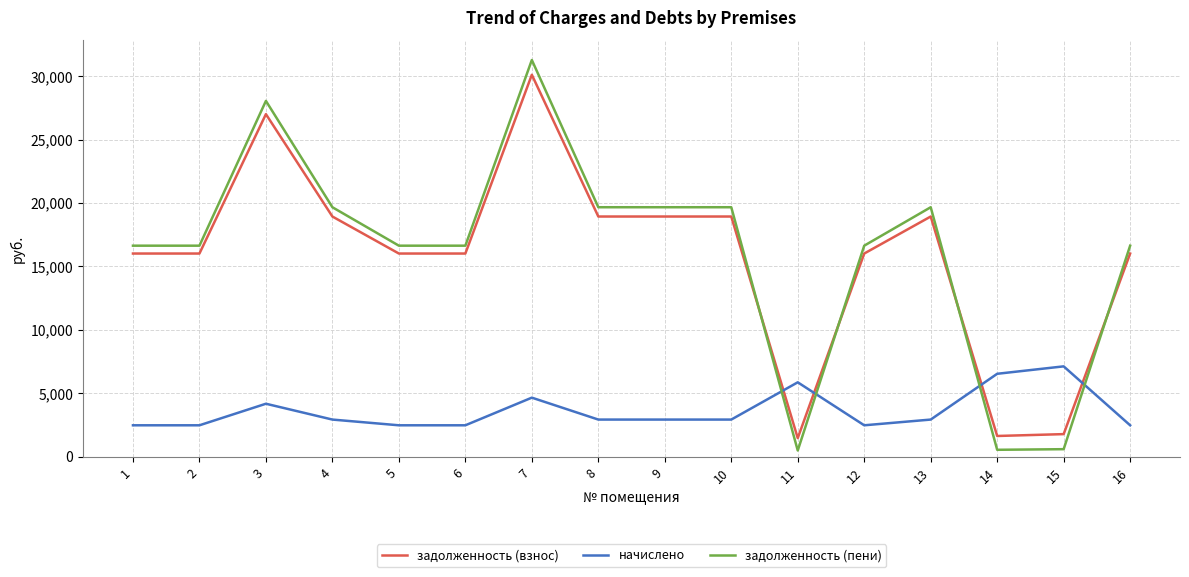

What is the difference between the maximum and minimum values in the начислено series?

4646.4